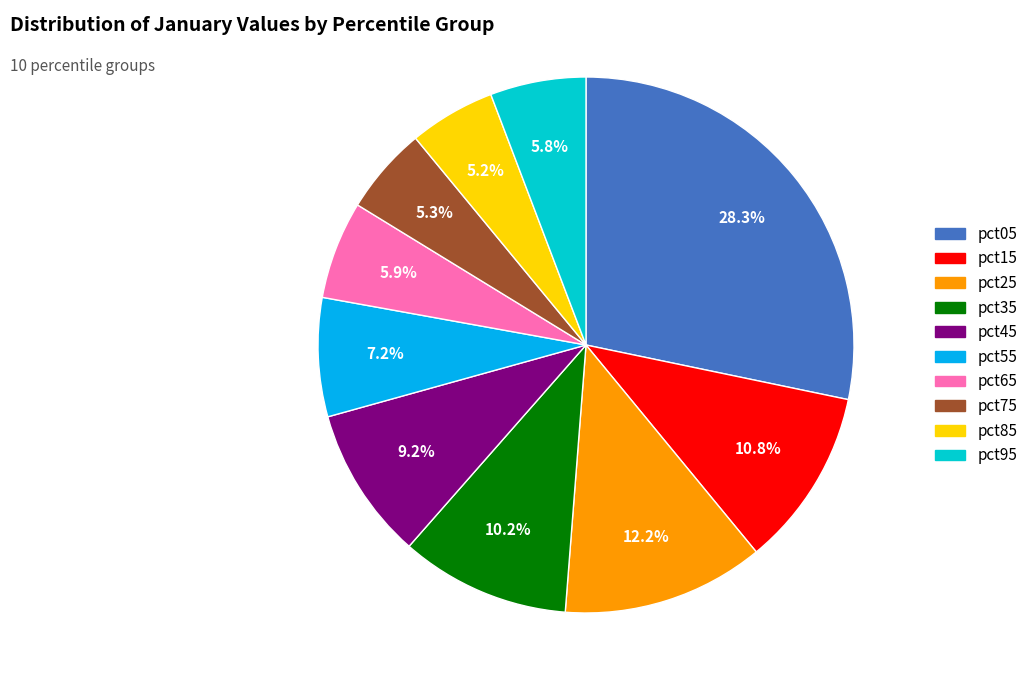

To the nearest percent, what percentage of the pie is pct55?

7%